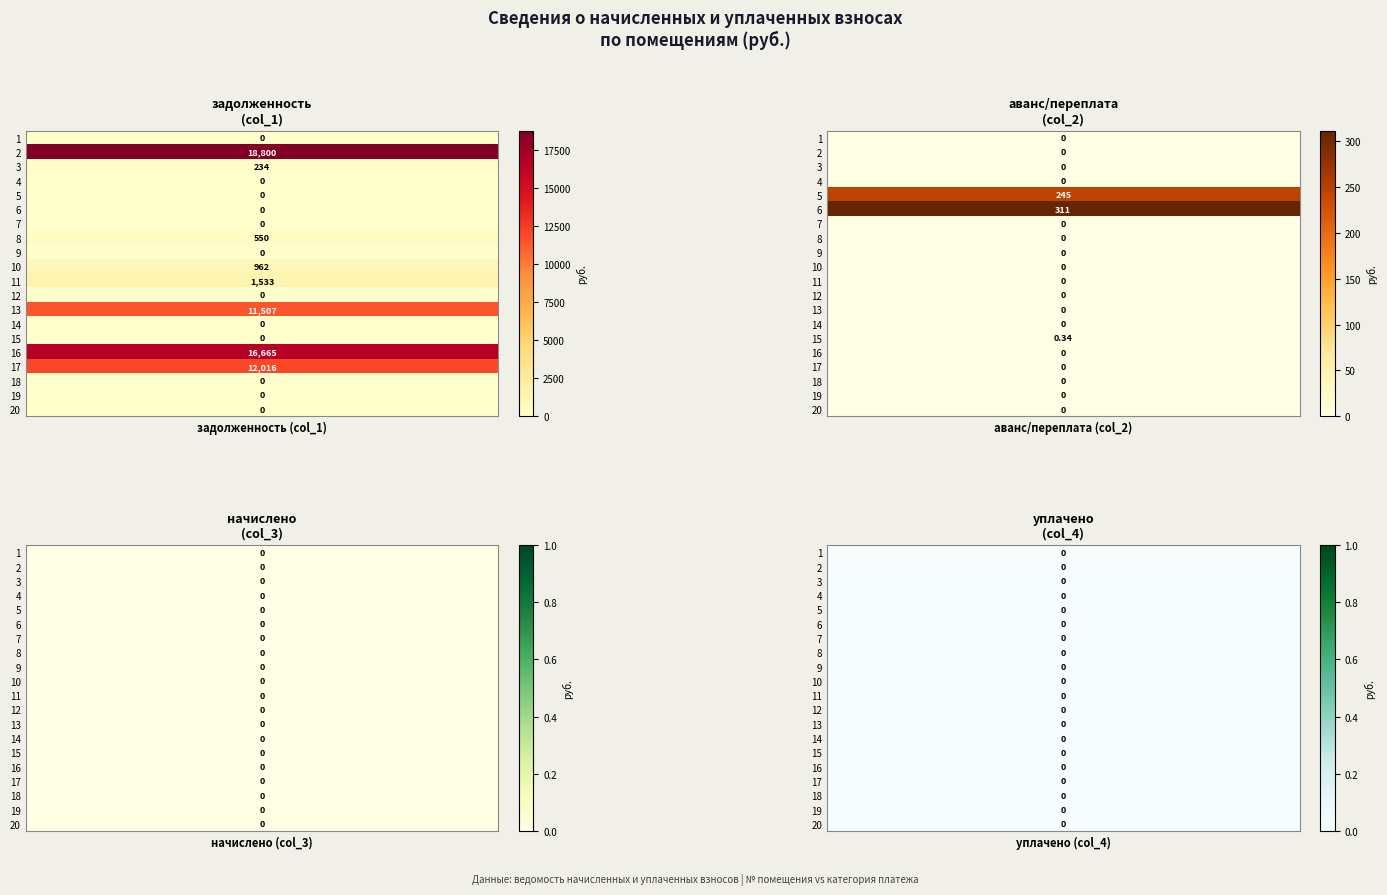

Which series has the largest range (max minus min)?

1